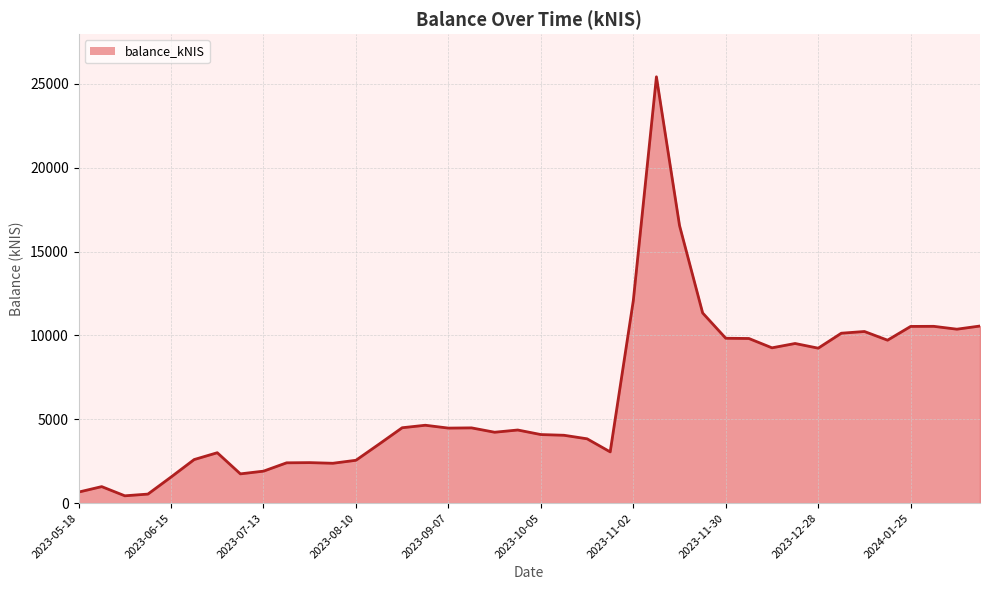

What is the minimum value shown in the chart?

439.2